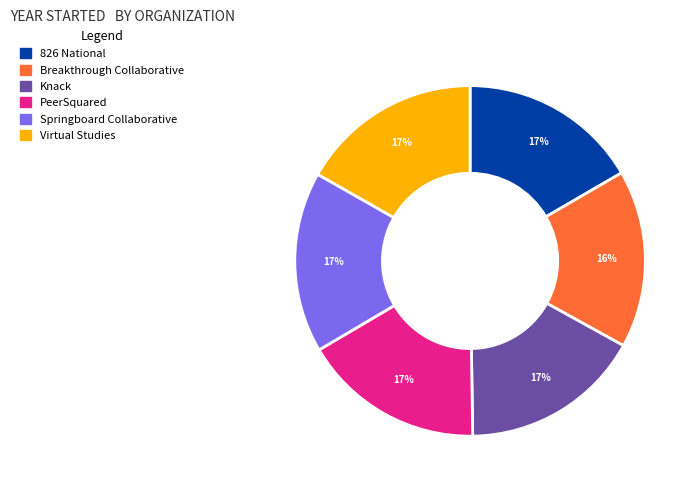

Approximately how many times larger is the value at PeerSquared compared to Knack?

1.0